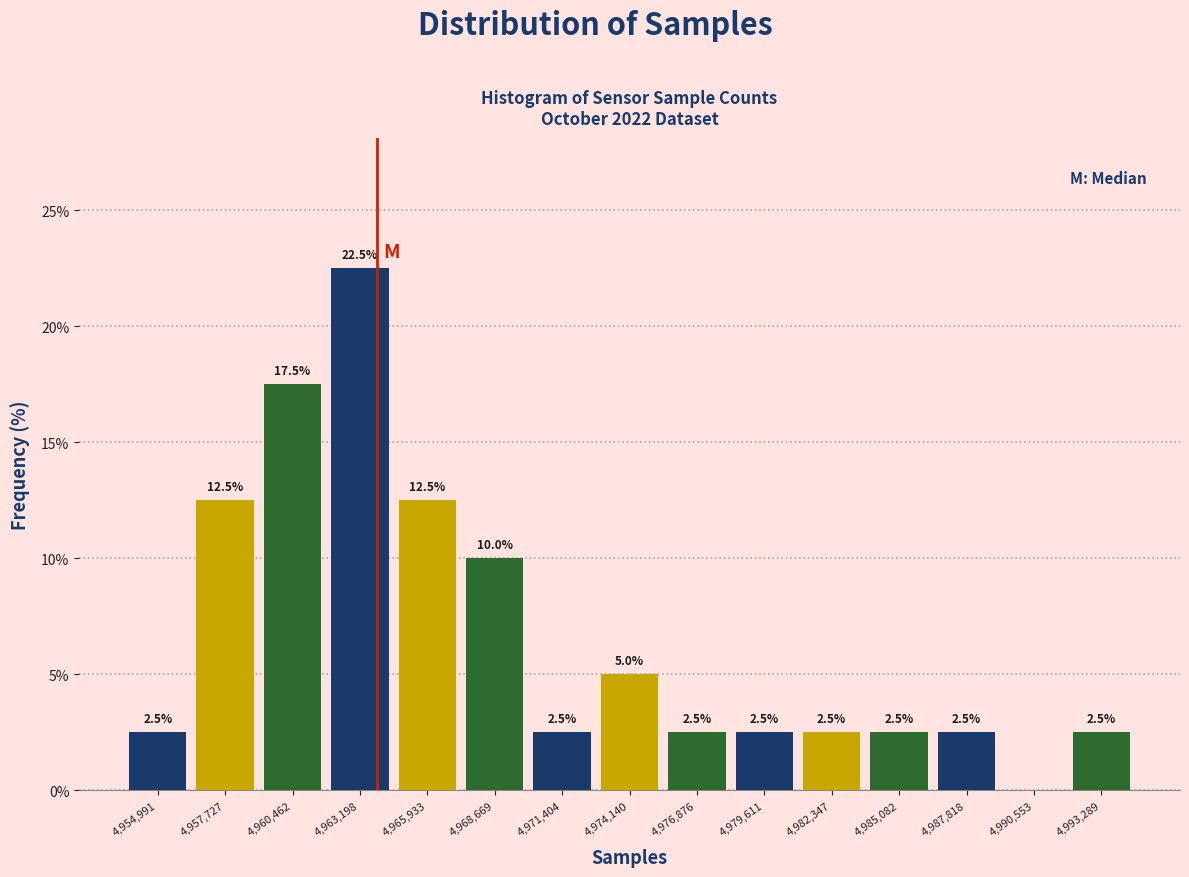

Which range on the x-axis has the tallest bar?

4962000 to 4964500